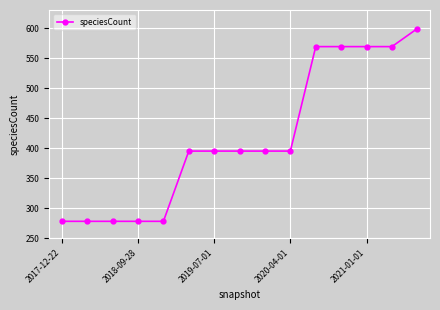

What is the smallest value displayed?

278